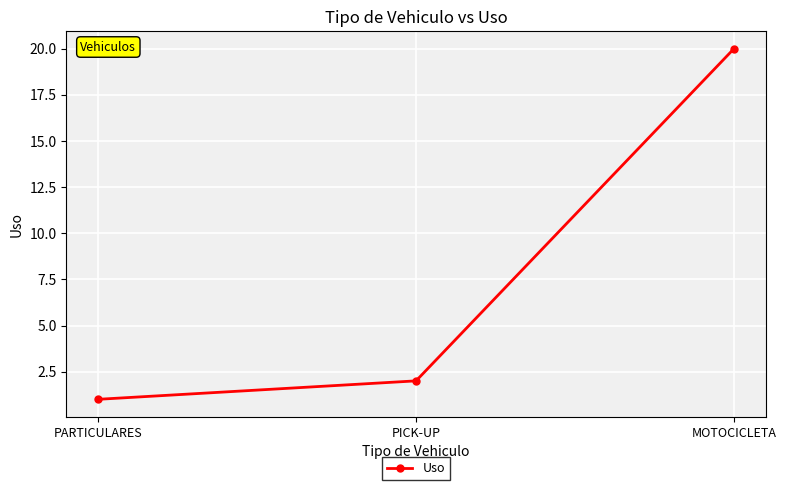

How many series are shown in this chart?

1